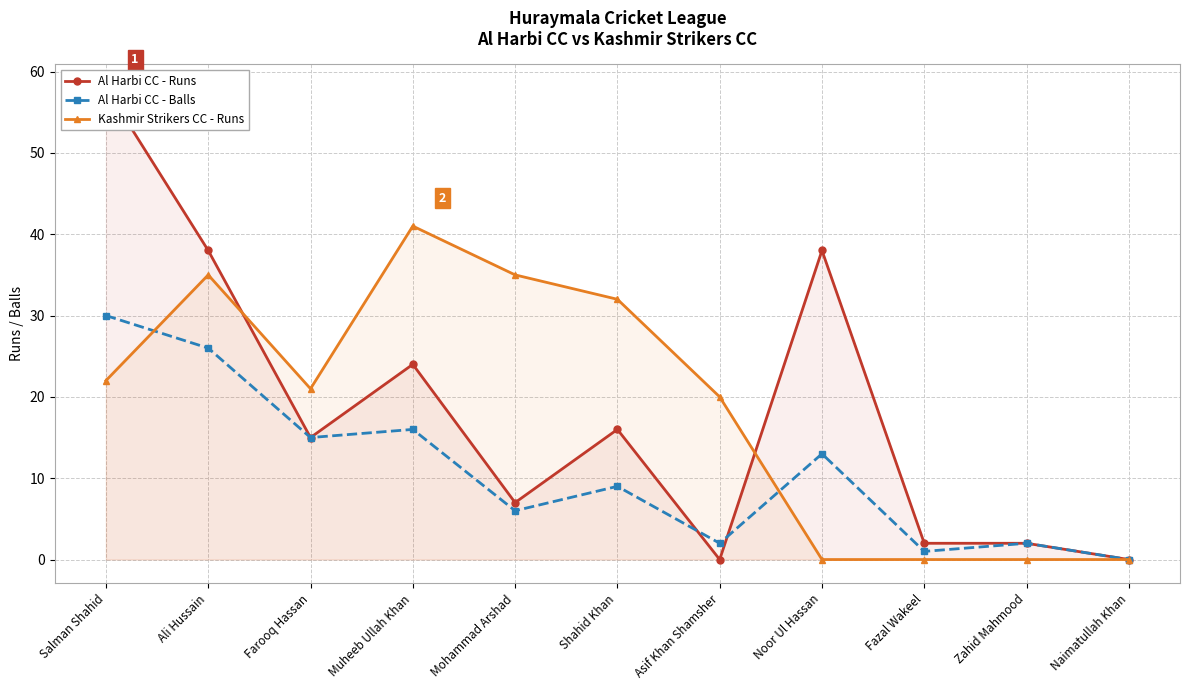

What value does the Al Harbi CC - Runs series have at Farooq Hassan, to the nearest 10?

20